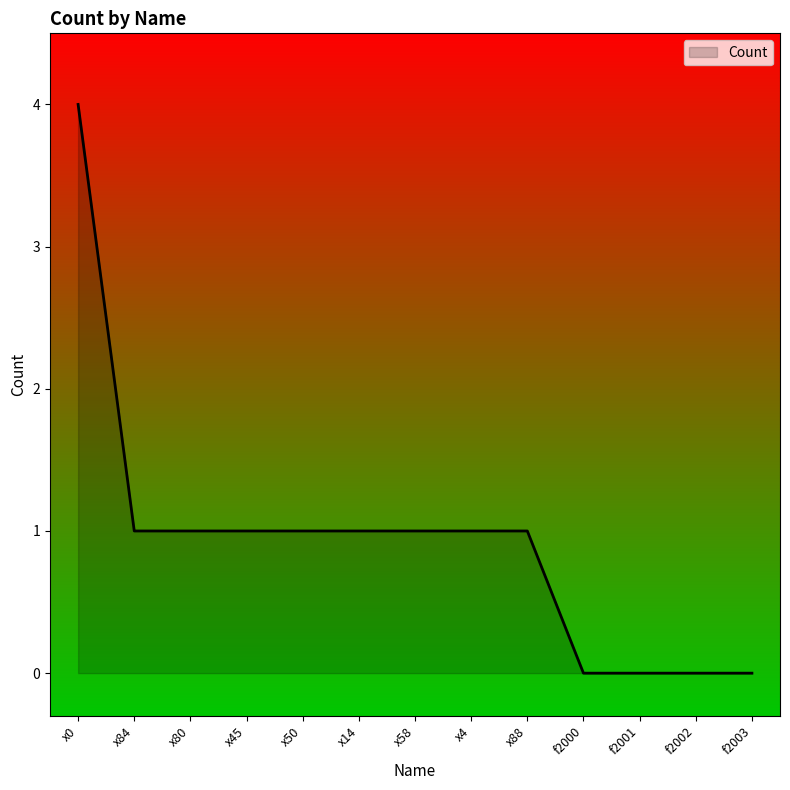

What is the difference between the maximum and minimum values?

4